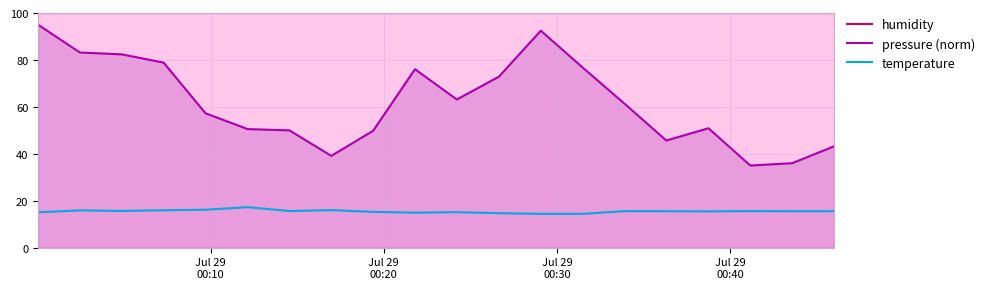

How many interior local valleys does the pressure (norm) series have?

4